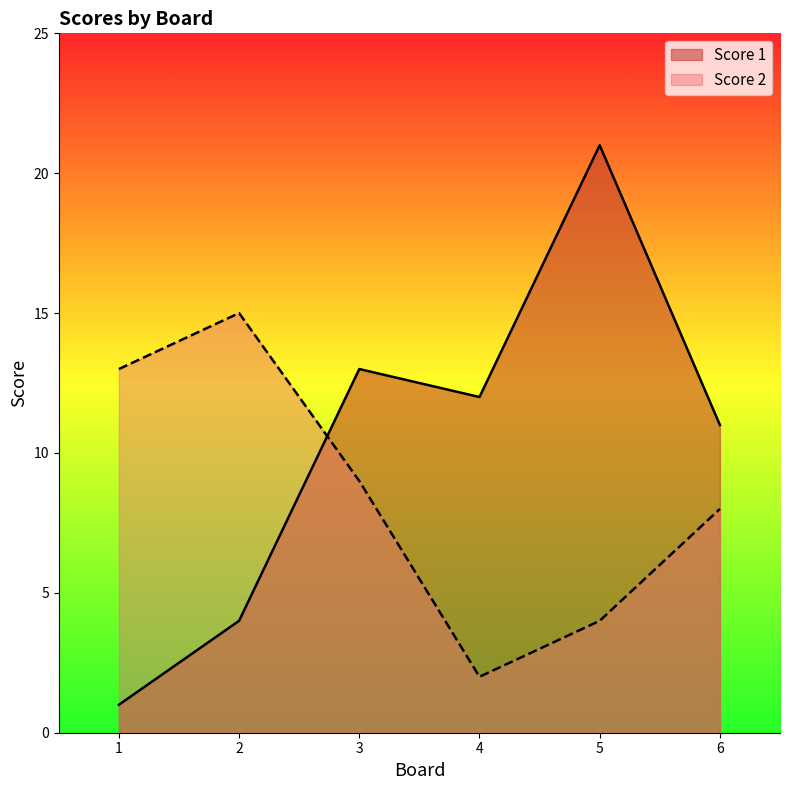

What value does the Score 1 series have at 5?

21